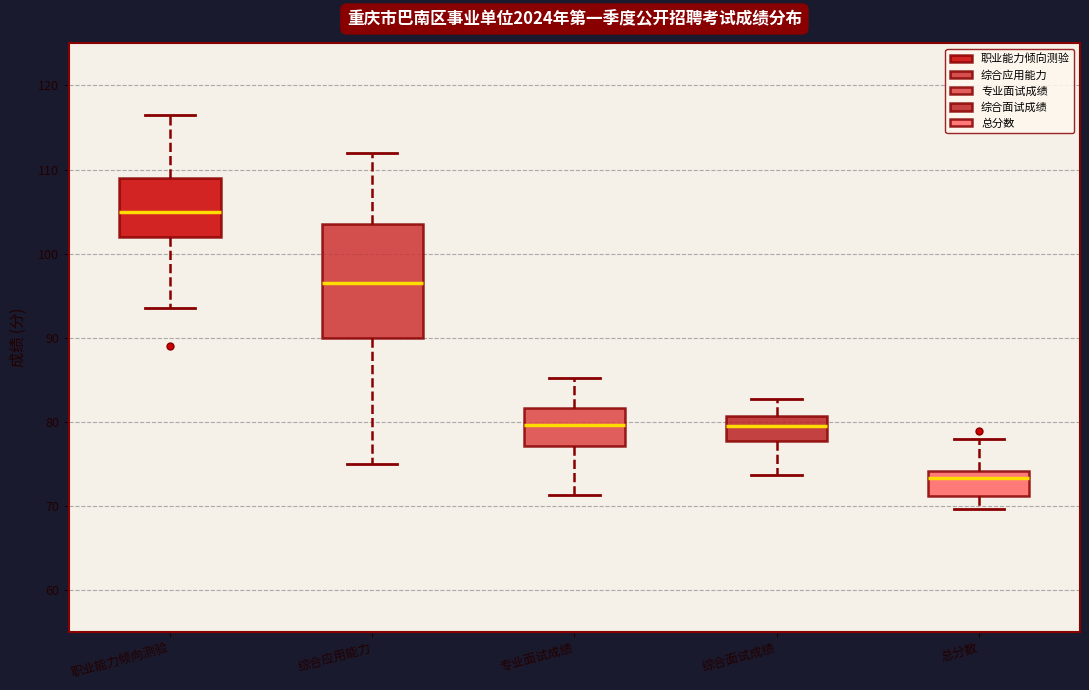

Reading left to right, read every box against the y-axis: the position of its median line, the range the box covers, and the ends of its whiskers. The values are not printed on the chart, so give them approximately, as read against the axis.

职业能力倾向测验: median 105, box 102 to 109, whiskers 94 to 117
综合应用能力: median 97, box 90 to 104, whiskers 75 to 112
专业面试成绩: median 80, box 77 to 82, whiskers 71 to 85
综合面试成绩: median 79, box 78 to 81, whiskers 74 to 83
总分数: median 73, box 71 to 74, whiskers 70 to 78